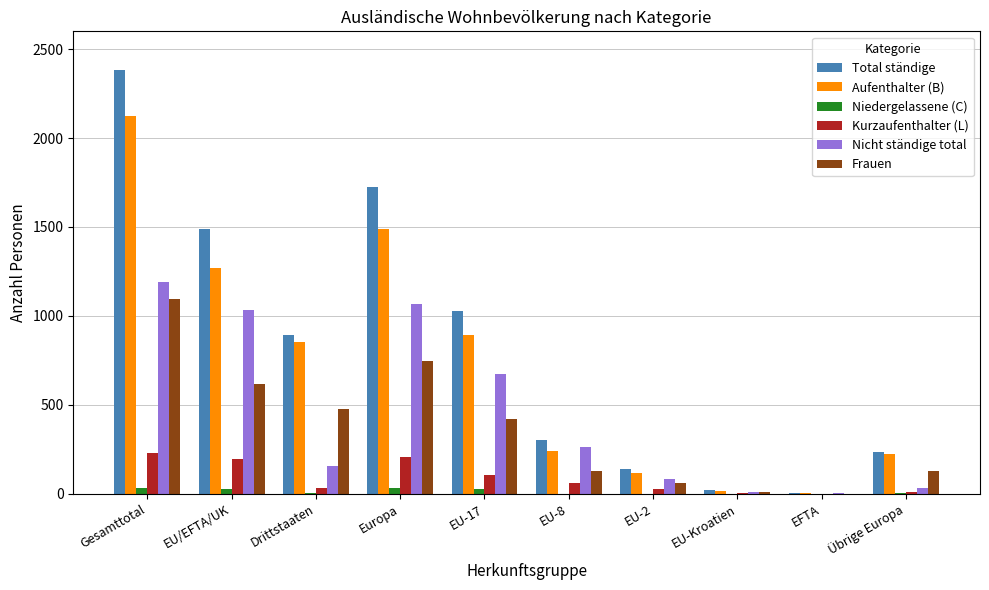

Is the value of Frauen at Übrige Europa greater than the value of Nicht ständige total at EU-Kroatien?

Yes